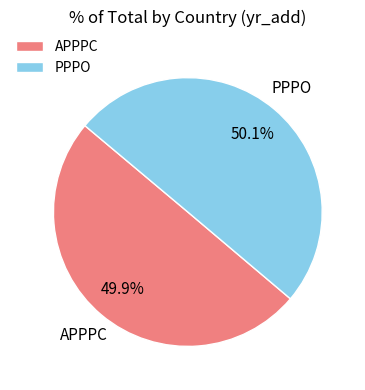

True or false: APPPC accounts for 61% of the total.

False